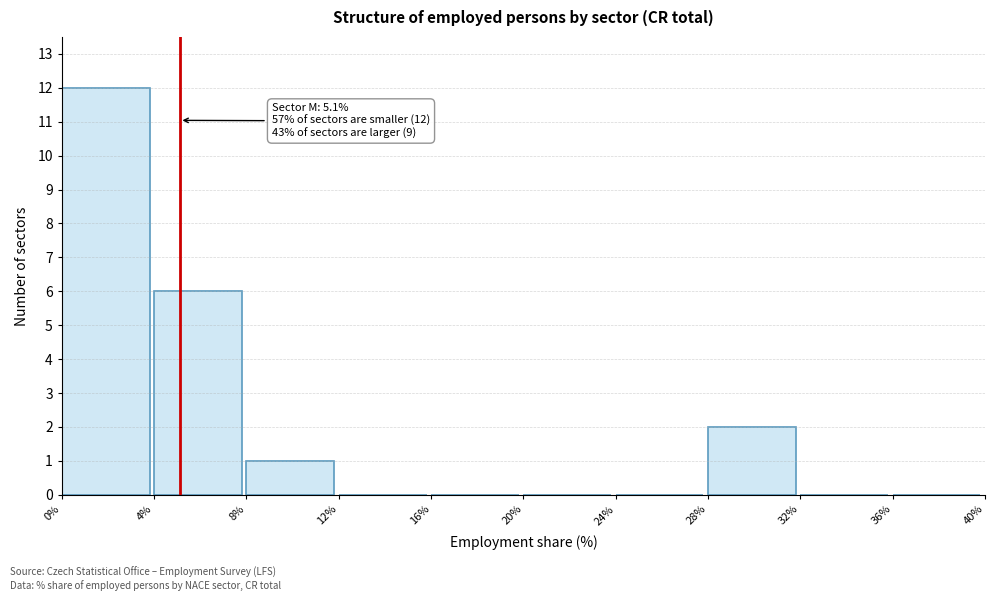

Which range on the x-axis has the tallest bar?

0% to 4%